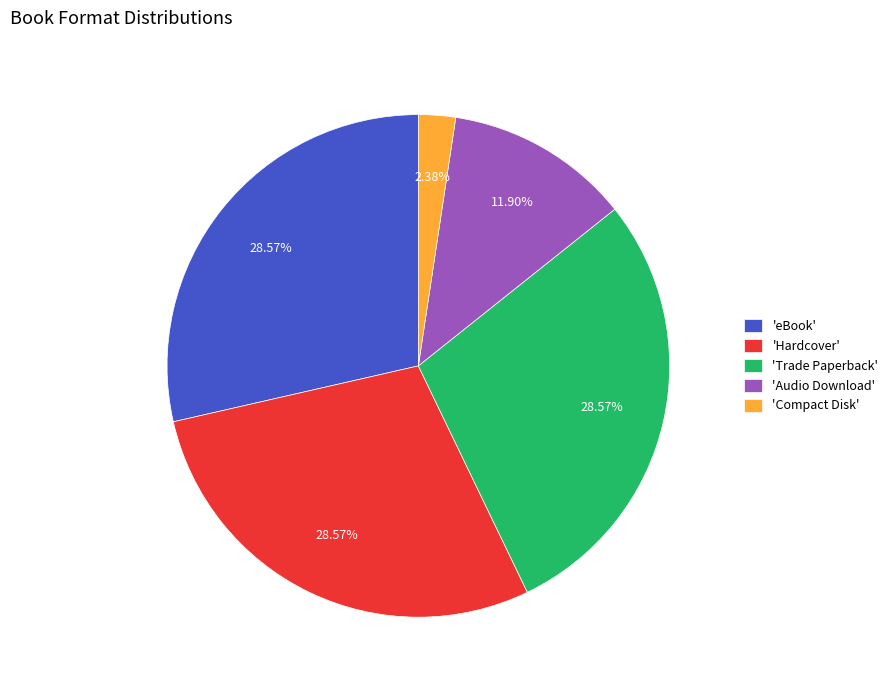

Combined, do 'Hardcover' and 'Audio Download' account for over 50%?

No